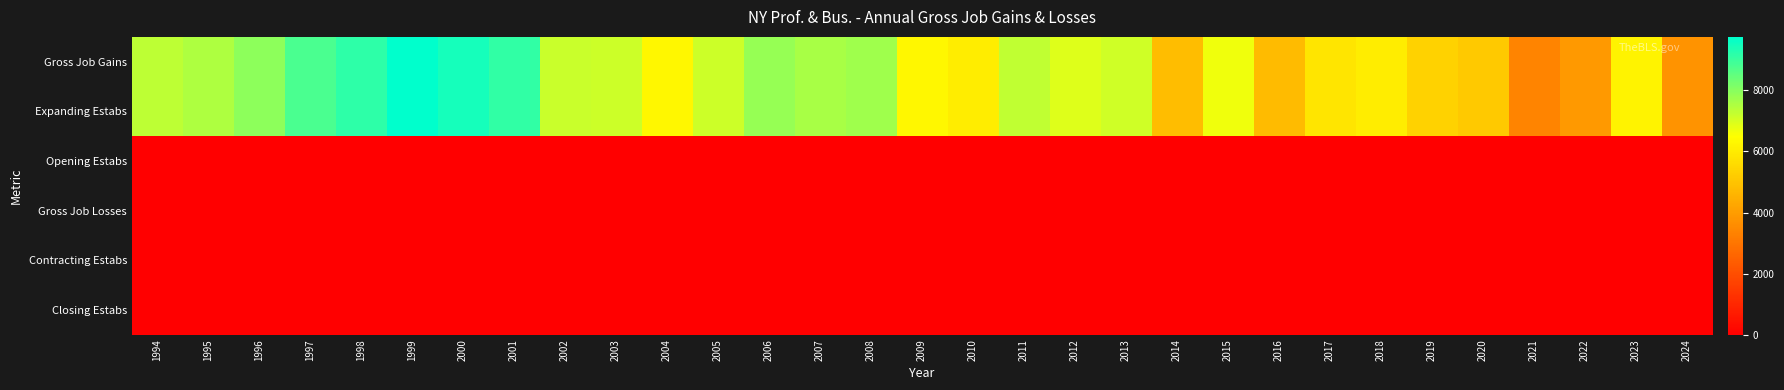

Reading left to right, extract all data points from this chart.

Gross Job Gains: 1994=7323	1995=7540	1996=7952	1997=8788	1998=9180	1999=9752	2000=9471	2001=9142	2002=7174	2003=7127	2004=6297	2005=7137	2006=7835	2007=7587	2008=7703	2009=6309	2010=6019	2011=7313	2012=6919	2013=7089	2014=4836	2015=6675	2016=4785	2017=5830	2018=6048	2019=5371	2020=5126	2021=3366	2022=3907	2023=6205	2024=3756
Expanding Estabs: 1994=7323	1995=7540	1996=7952	1997=8788	1998=9180	1999=9752	2000=9471	2001=9142	2002=7174	2003=7127	2004=6297	2005=7137	2006=7835	2007=7587	2008=7703	2009=6309	2010=6019	2011=7313	2012=6919	2013=7089	2014=4836	2015=6675	2016=4785	2017=5830	2018=6048	2019=5371	2020=5126	2021=3366	2022=3907	2023=6205	2024=3756
Opening Estabs: 1994=0	1995=0	1996=0	1997=0	1998=0	1999=0	2000=0	2001=0	2002=0	2003=0	2004=0	2005=0	2006=0	2007=0	2008=0	2009=0	2010=0	2011=0	2012=0	2013=0	2014=0	2015=0	2016=0	2017=0	2018=0	2019=0	2020=0	2021=0	2022=0	2023=0	2024=0
Gross Job Losses: 1994=0	1995=0	1996=0	1997=0	1998=0	1999=0	2000=0	2001=0	2002=0	2003=0	2004=0	2005=0	2006=0	2007=0	2008=0	2009=0	2010=0	2011=0	2012=0	2013=0	2014=0	2015=0	2016=0	2017=0	2018=0	2019=0	2020=0	2021=0	2022=0	2023=0	2024=0
Contracting Estabs: 1994=0	1995=0	1996=0	1997=0	1998=0	1999=0	2000=0	2001=0	2002=0	2003=0	2004=0	2005=0	2006=0	2007=0	2008=0	2009=0	2010=0	2011=0	2012=0	2013=0	2014=0	2015=0	2016=0	2017=0	2018=0	2019=0	2020=0	2021=0	2022=0	2023=0	2024=0
Closing Estabs: 1994=0	1995=0	1996=0	1997=0	1998=0	1999=0	2000=0	2001=0	2002=0	2003=0	2004=0	2005=0	2006=0	2007=0	2008=0	2009=0	2010=0	2011=0	2012=0	2013=0	2014=0	2015=0	2016=0	2017=0	2018=0	2019=0	2020=0	2021=0	2022=0	2023=0	2024=0